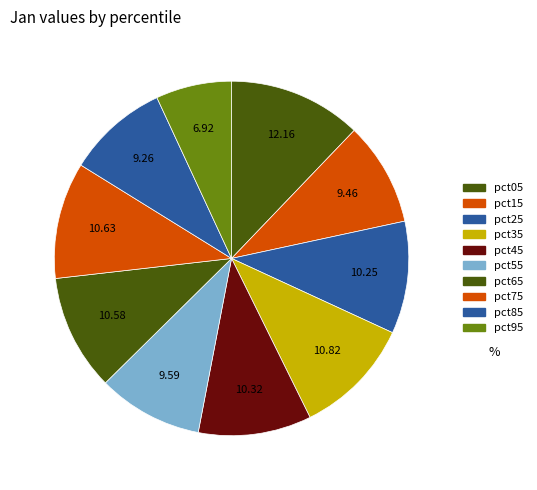

How many segments does this pie chart have?

10